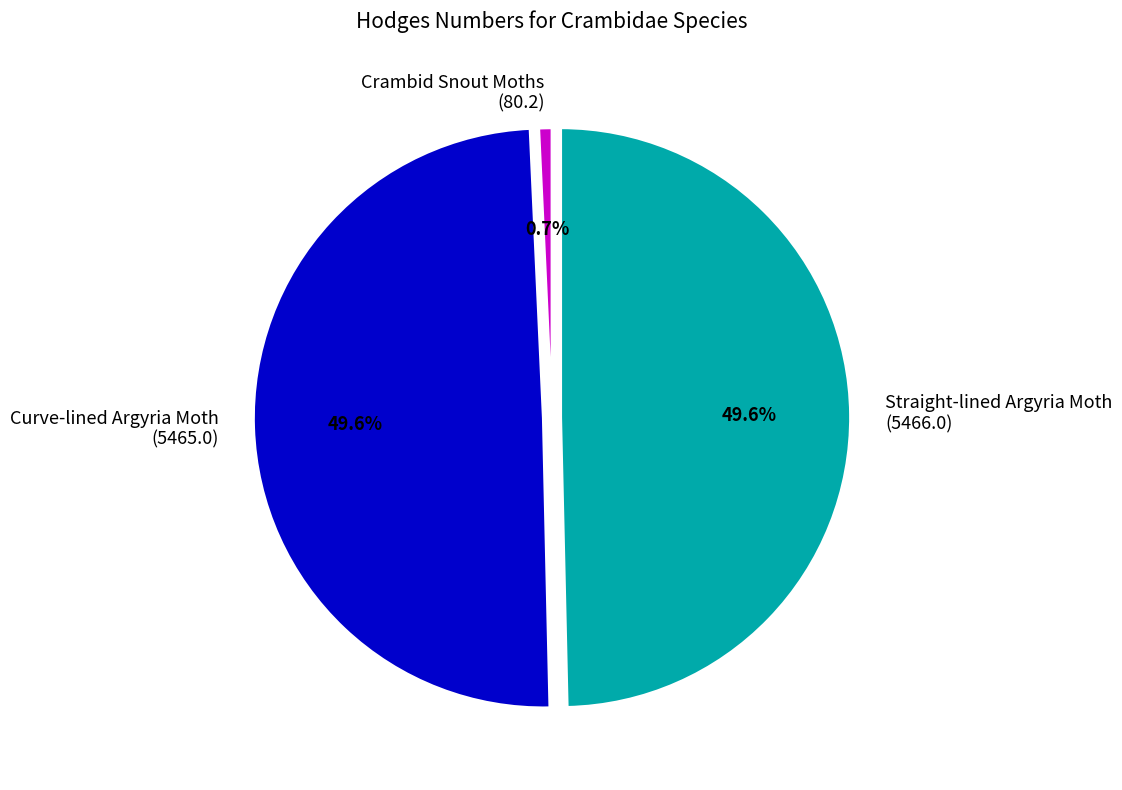

To the nearest percent, what is the average slice percentage?

33%